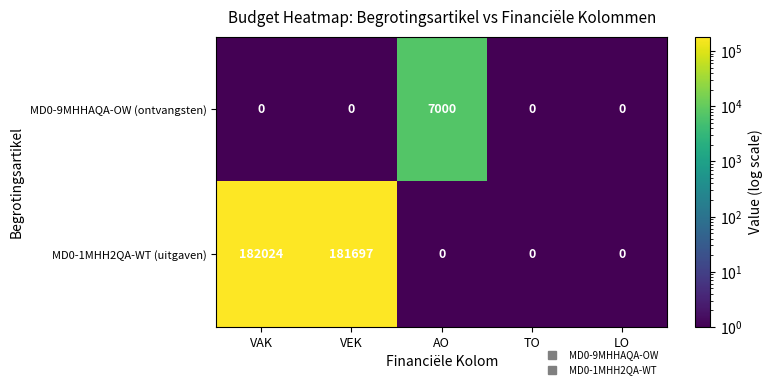

How many data points does each series have?

5